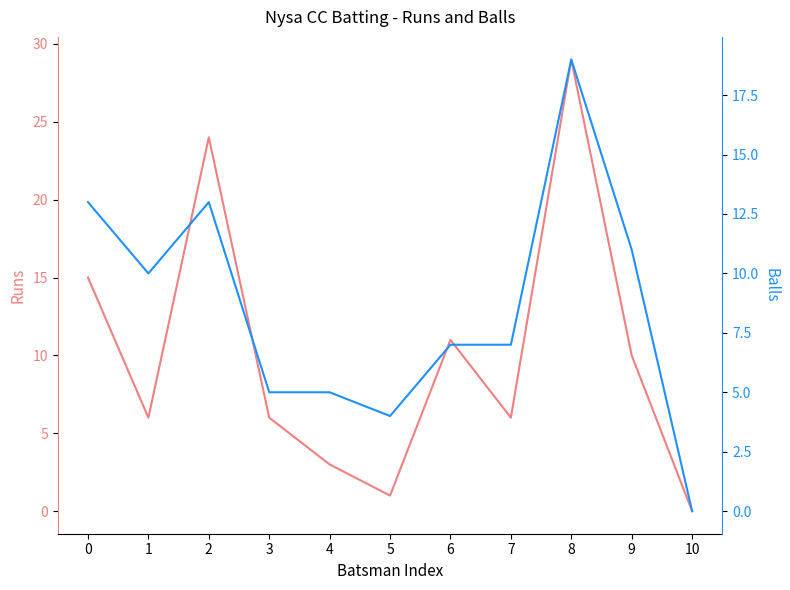

True or false: Runs and Balls cross at least once.

True